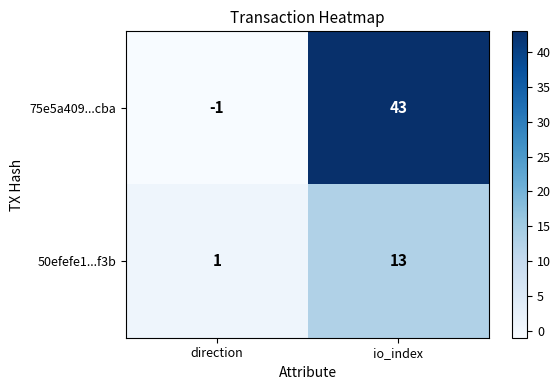

Is it true that 75e5a409...cba equals 23 at io_index?

False